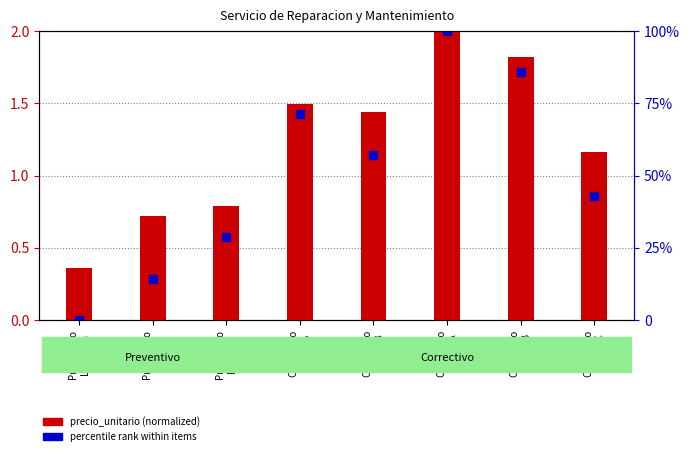

At which category is the sum across all series the highest?

Correctivo
c/prov A